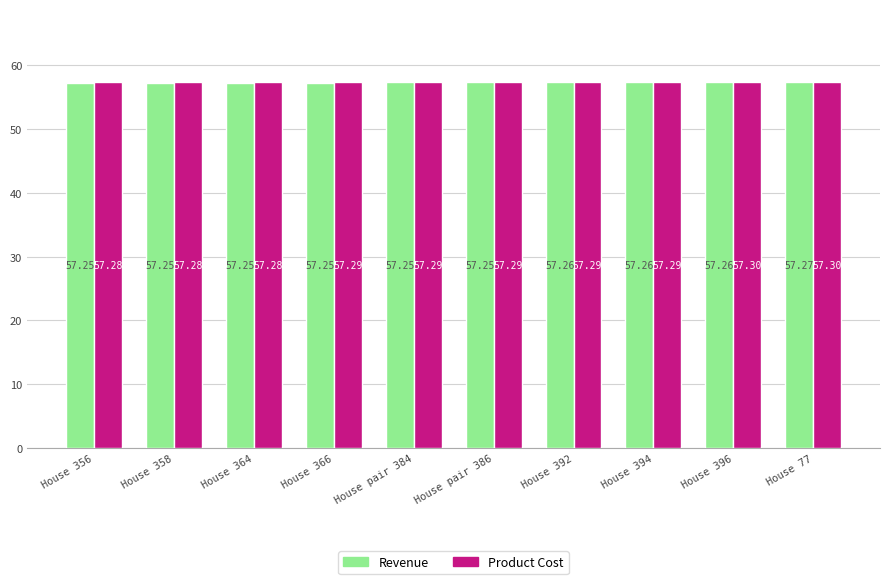

Which series has the largest total across all categories?

Product Cost